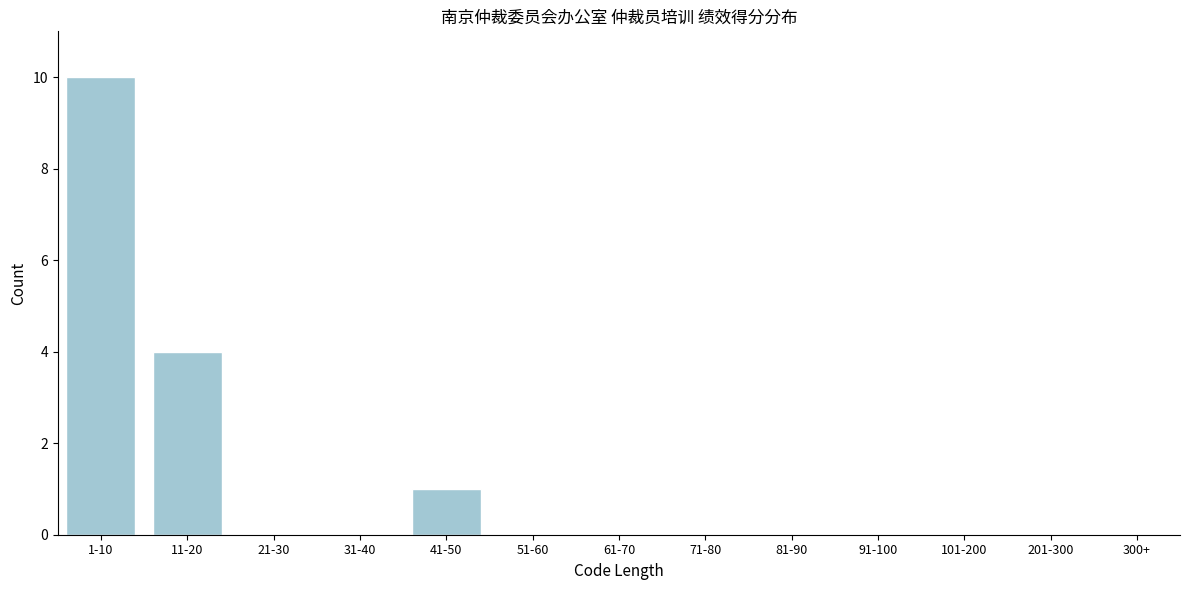

Reading right to left, extract all data points from this chart.

201-300=0	101-200=0	91-100=0	81-90=0	71-80=0	61-70=0	51-60=0	41-50=1	31-40=0	21-30=0	11-20=4	1-10=10